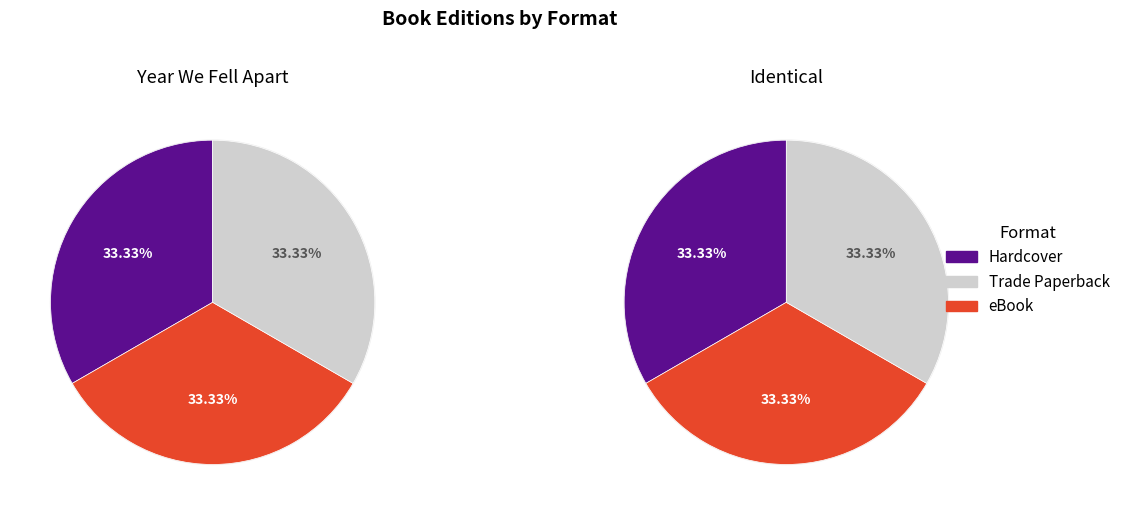

True or false: eBook accounts for 33% of the total.

True